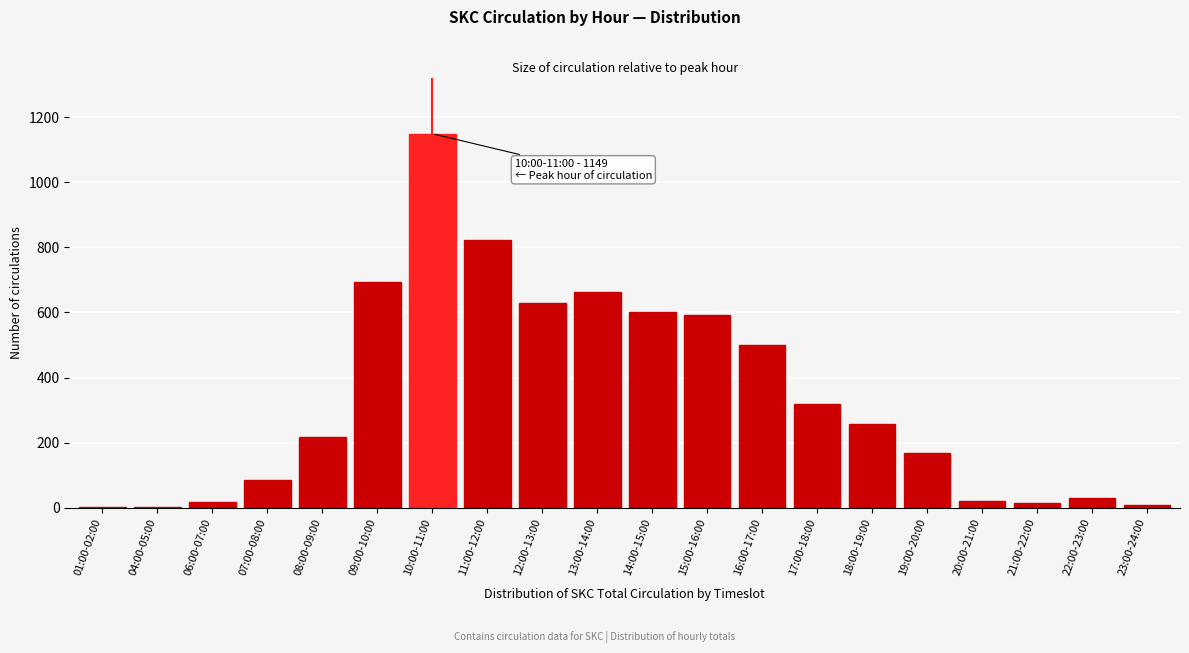

The chart shows a value of 2 at 01:00-02:00. True or false?

True